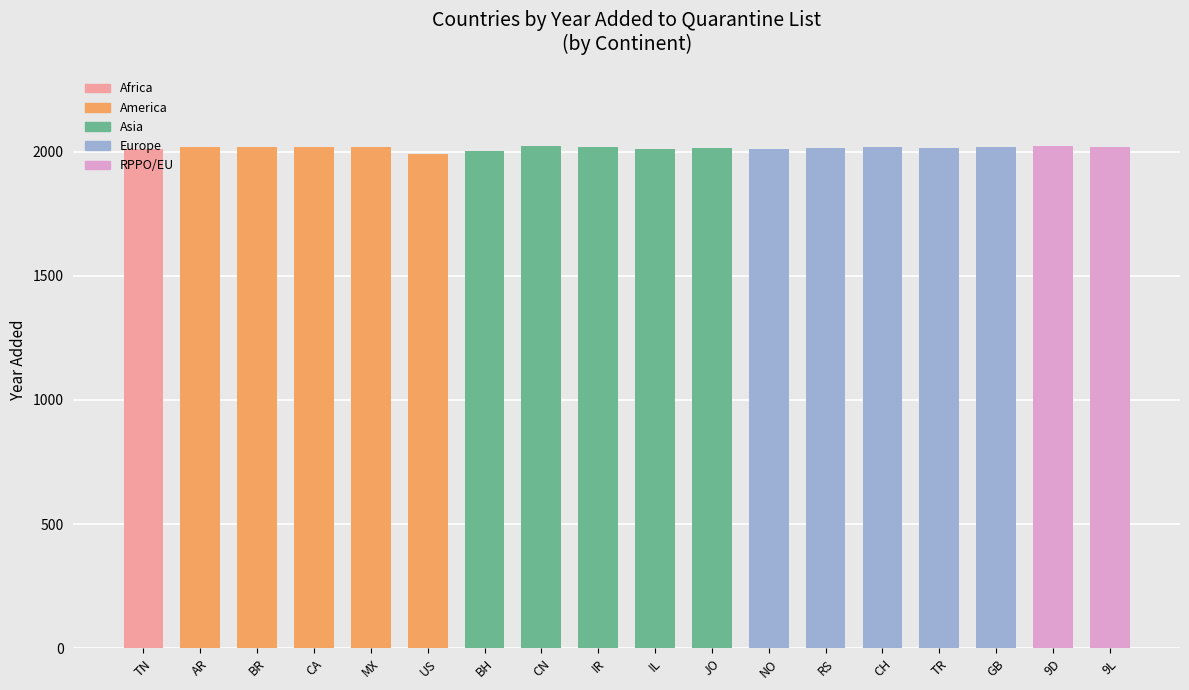

What is the greatest value displayed?

2021